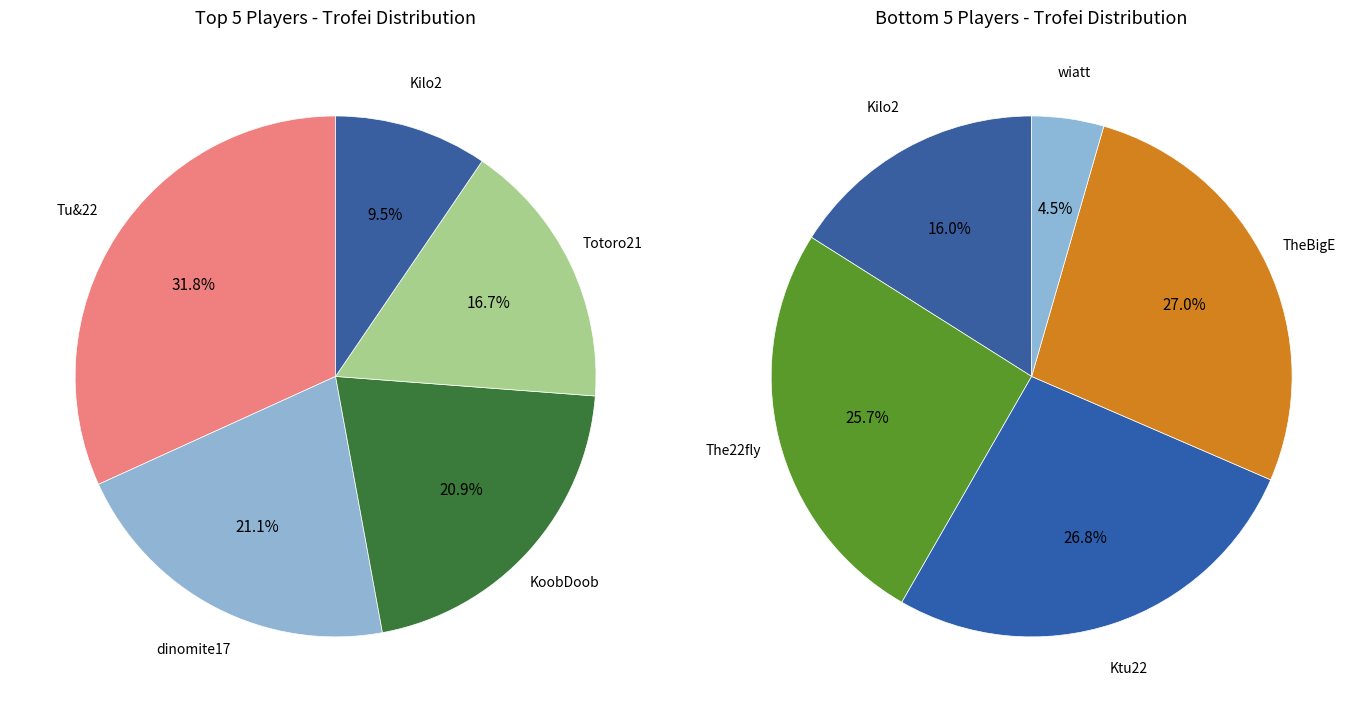

Is it true that KoobDoob is 20% of the pie?

False